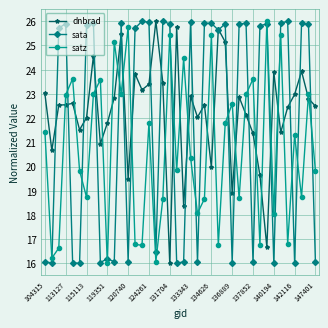

How many interior local peaks does the satz series have?

14